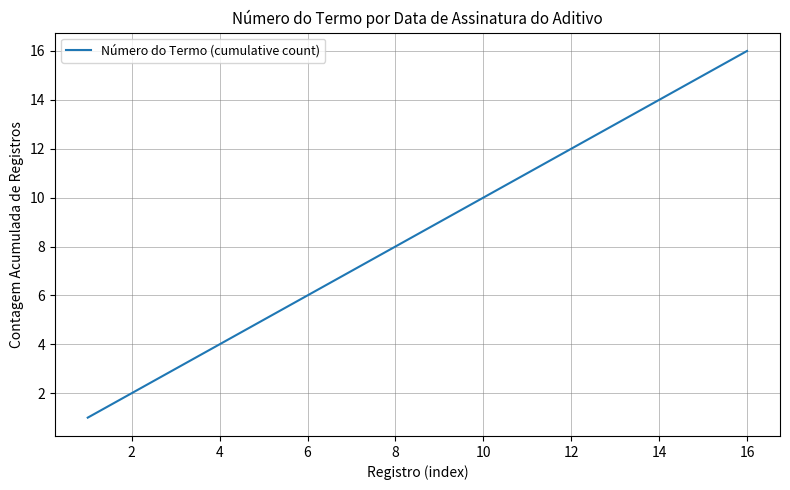

What is the difference between the maximum and minimum values?

15